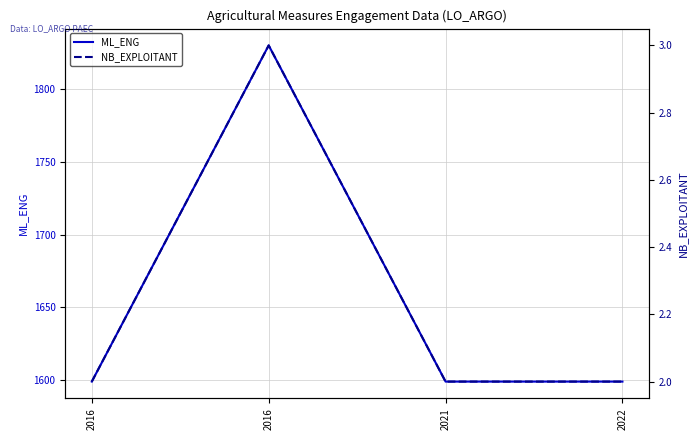

What is the value of the NB_EXPLOITANT point at the 1st from the left?

2